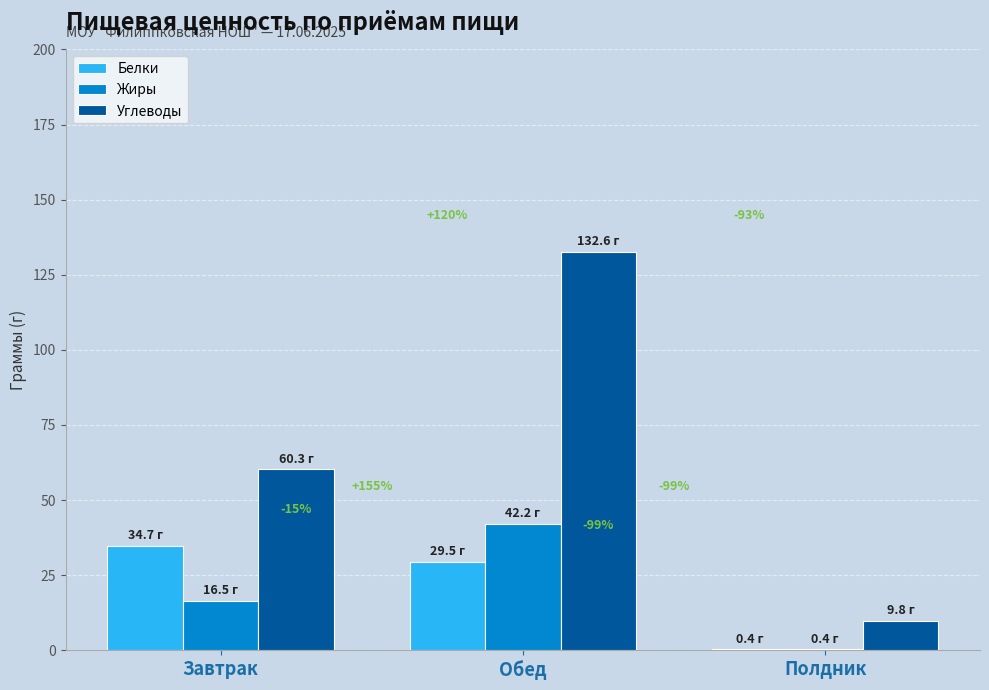

What is the label of the 1st bar from the right?

Полдник